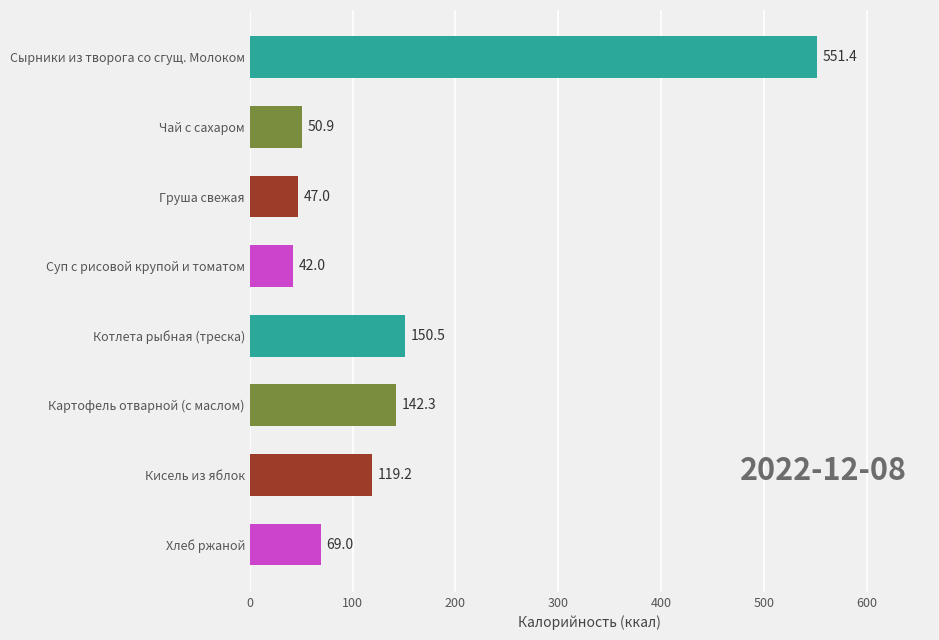

What is the greatest value displayed?

551.4